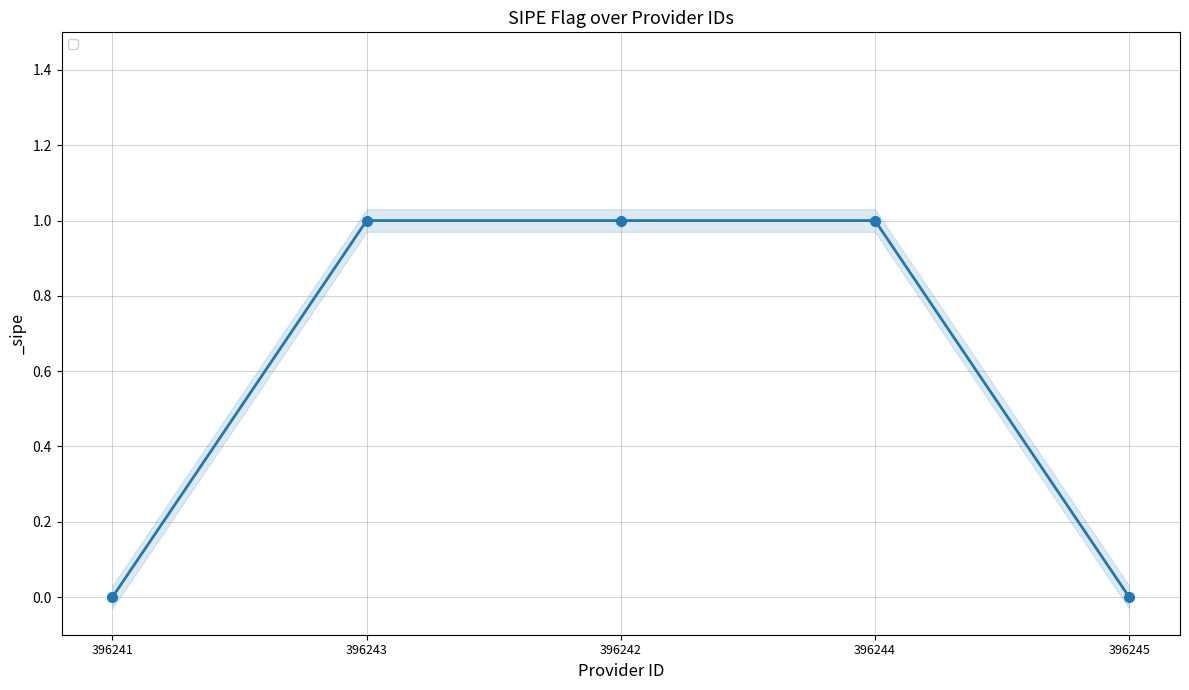

What is the sum of all values?

3